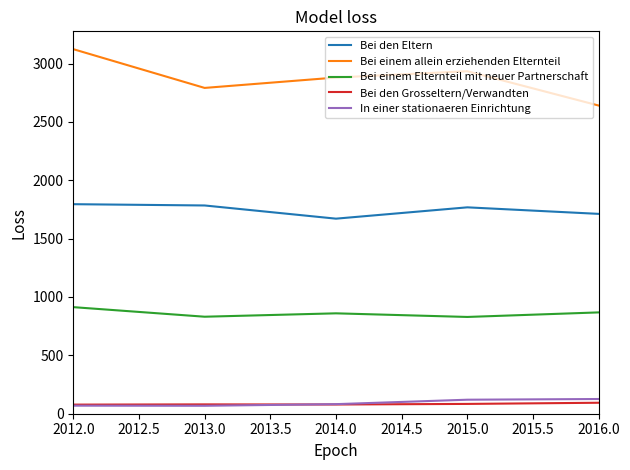

True or false: Bei einem Elternteil mit neuer Partnerschaft and Bei einem allein erziehenden Elternteil intersect in this chart.

False